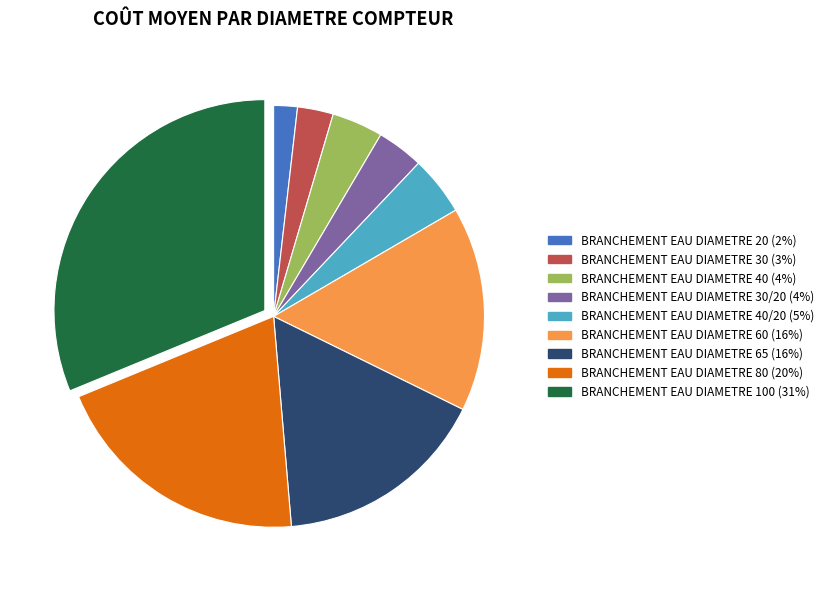

Is there a majority slice in this chart?

No